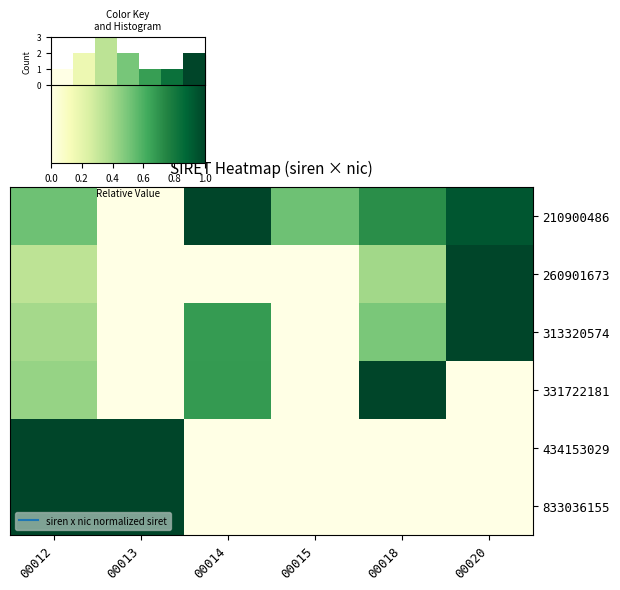

What is the difference between the maximum and second lowest values in the row_1 series?

1.0